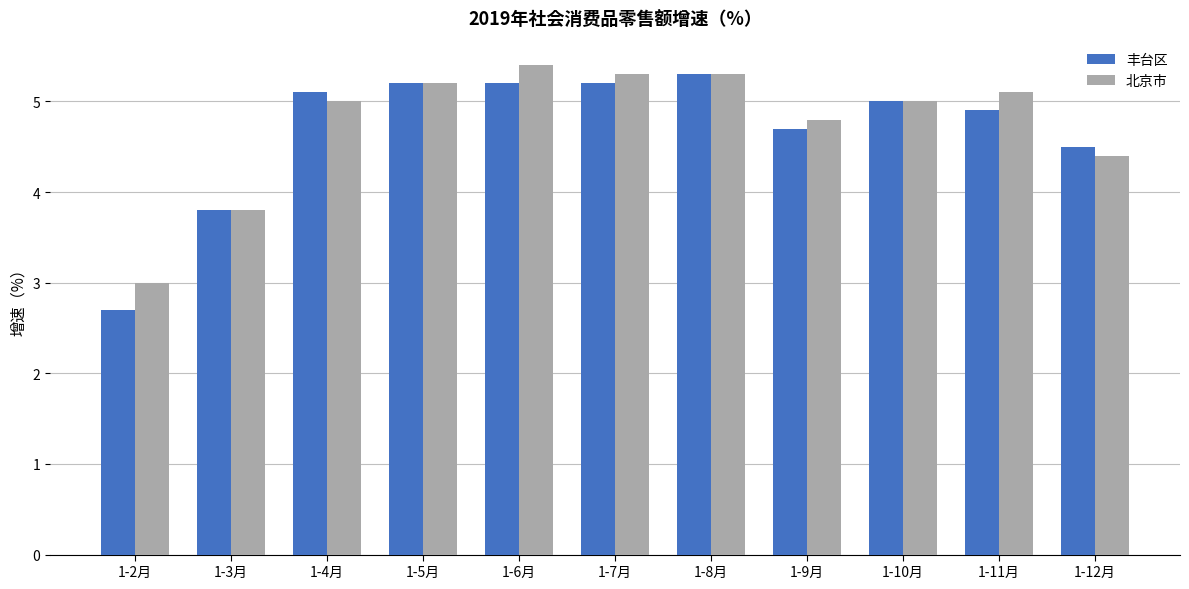

At how many categories does at least one series exceed 4?

9